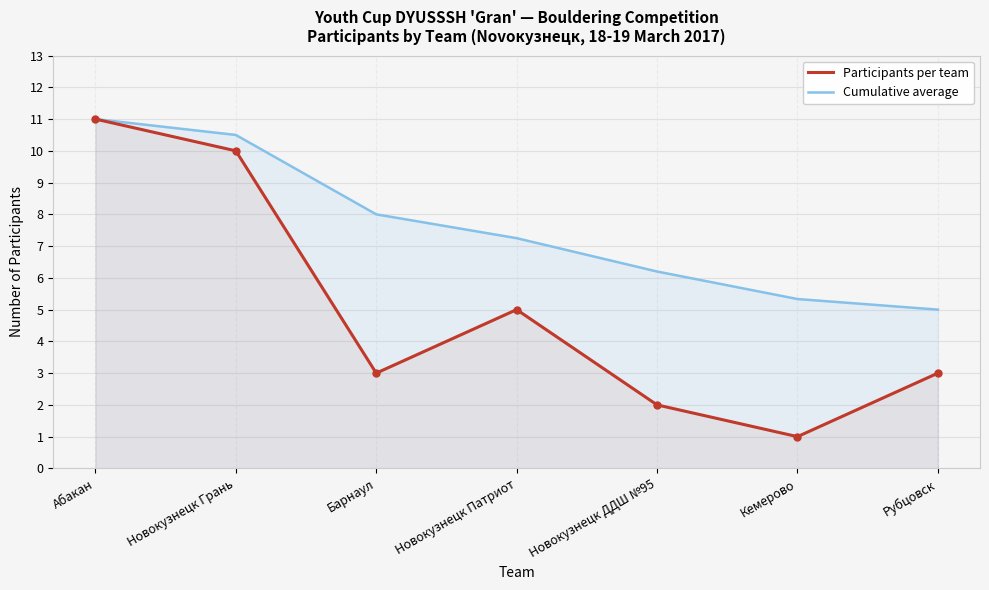

Rank the categories by Participants per team value from lowest to highest.

Кемерово, Новокузнецк ДДШ №95, Барнаул, Рубцовск, Новокузнецк Патриот, Новокузнецк Грань, Абакан